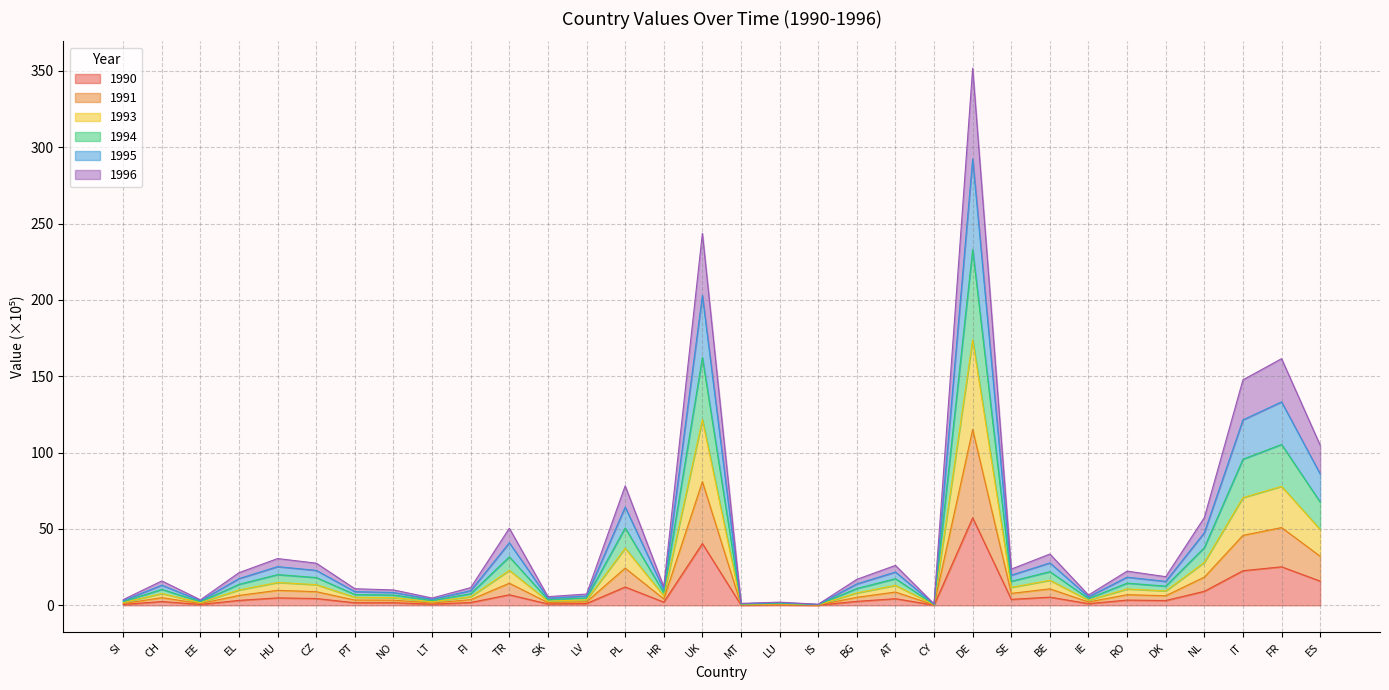

How many data points in 1996 are above 9?

16